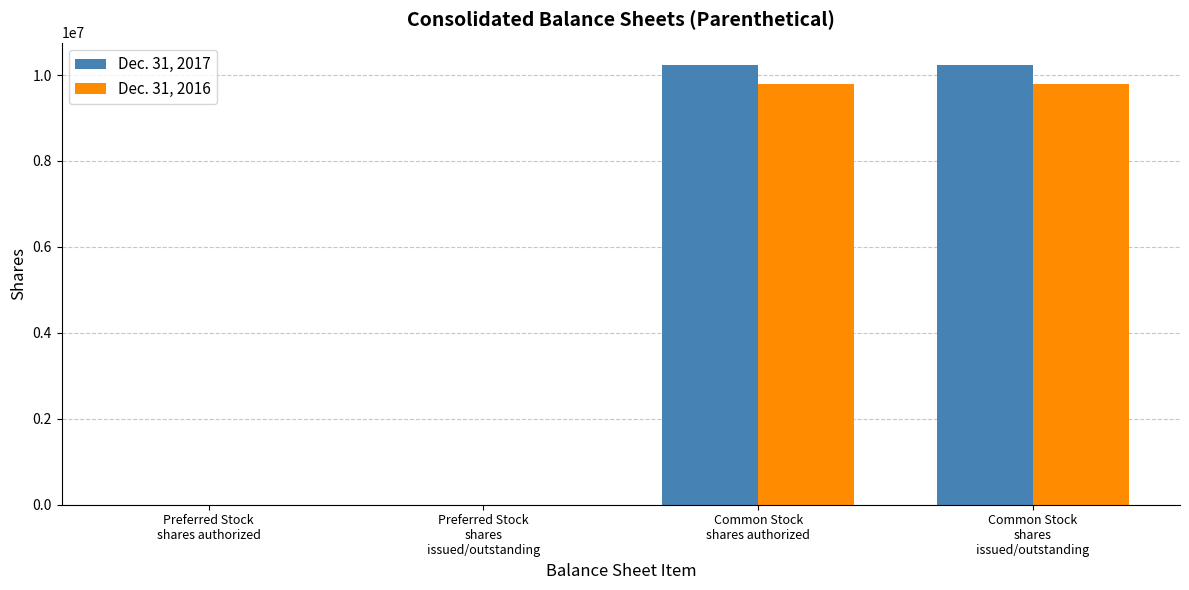

What is the maximum value shown in the chart?

10244394